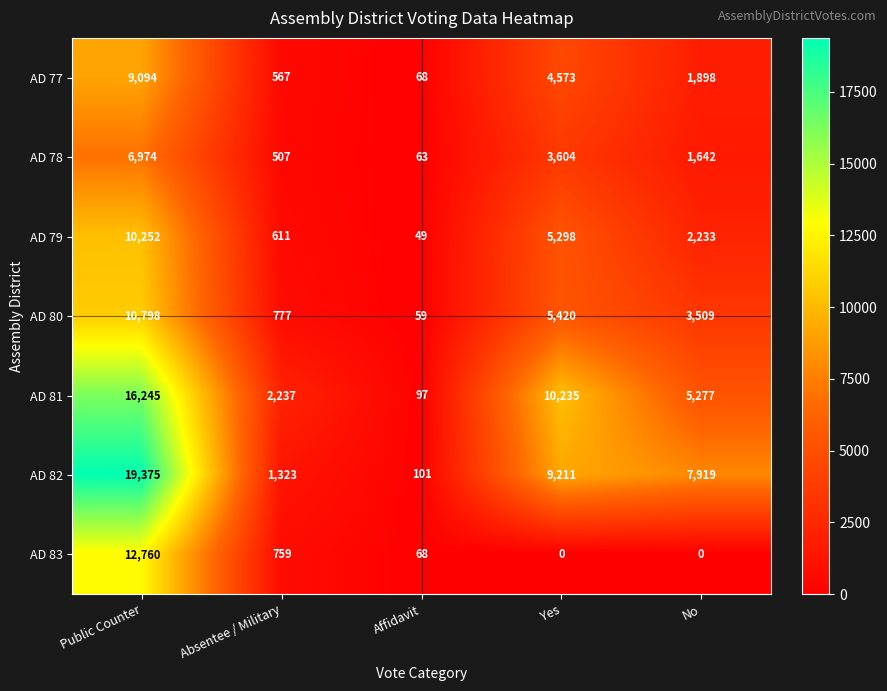

Is it true that AD 78 equals 94 at Affidavit?

False